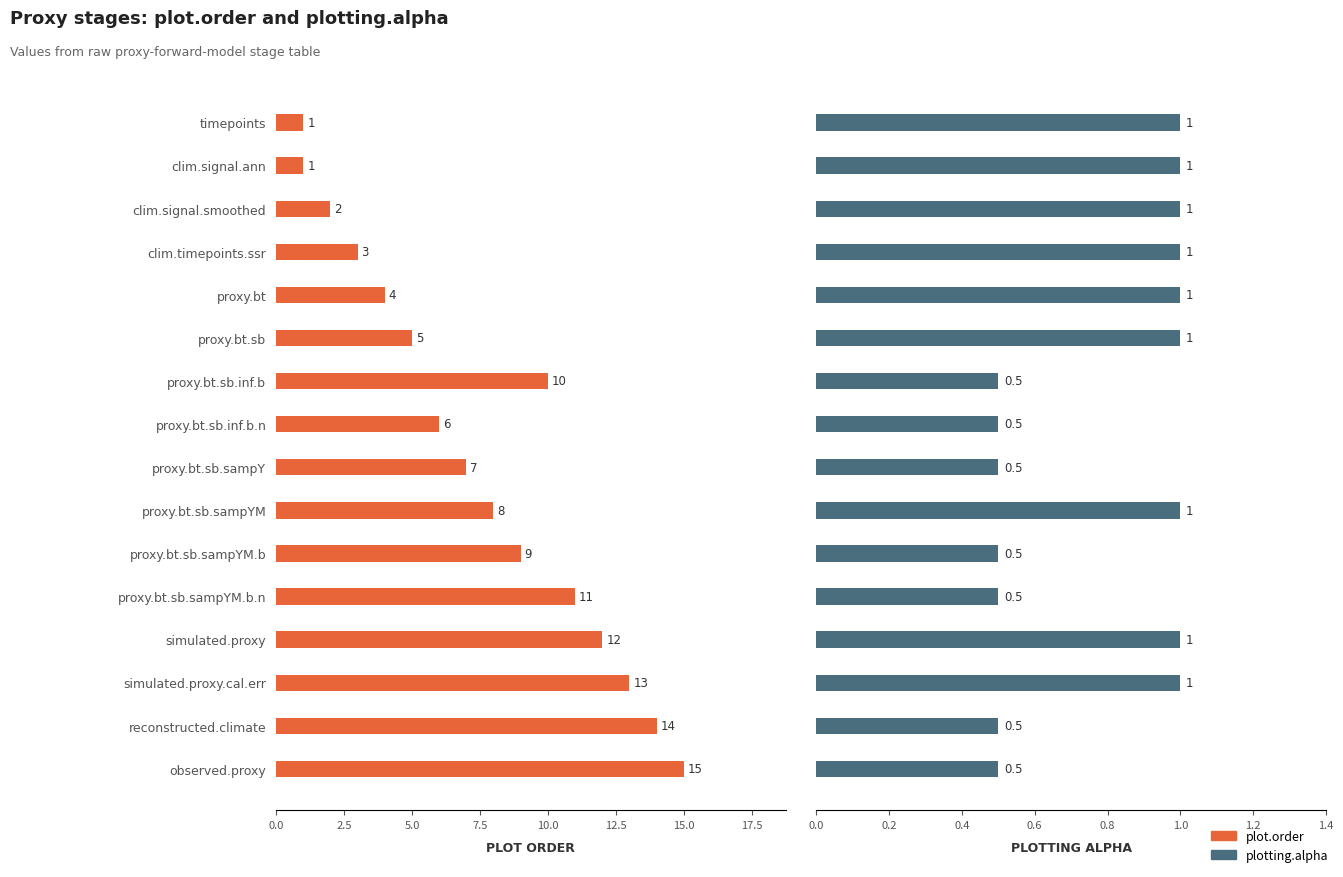

What is the label of the 12th bar from the left?

proxy.bt.sb.sampYM.b.n